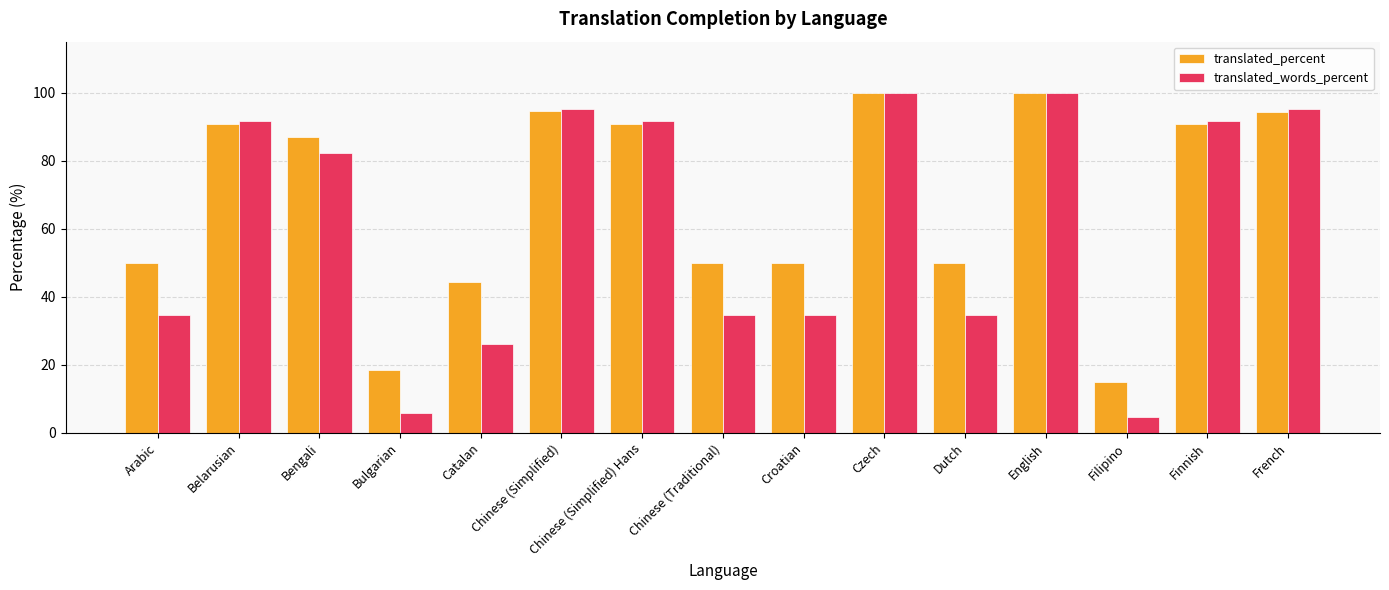

Rank the series at Bulgarian from highest to lowest value.

translated_percent, translated_words_percent